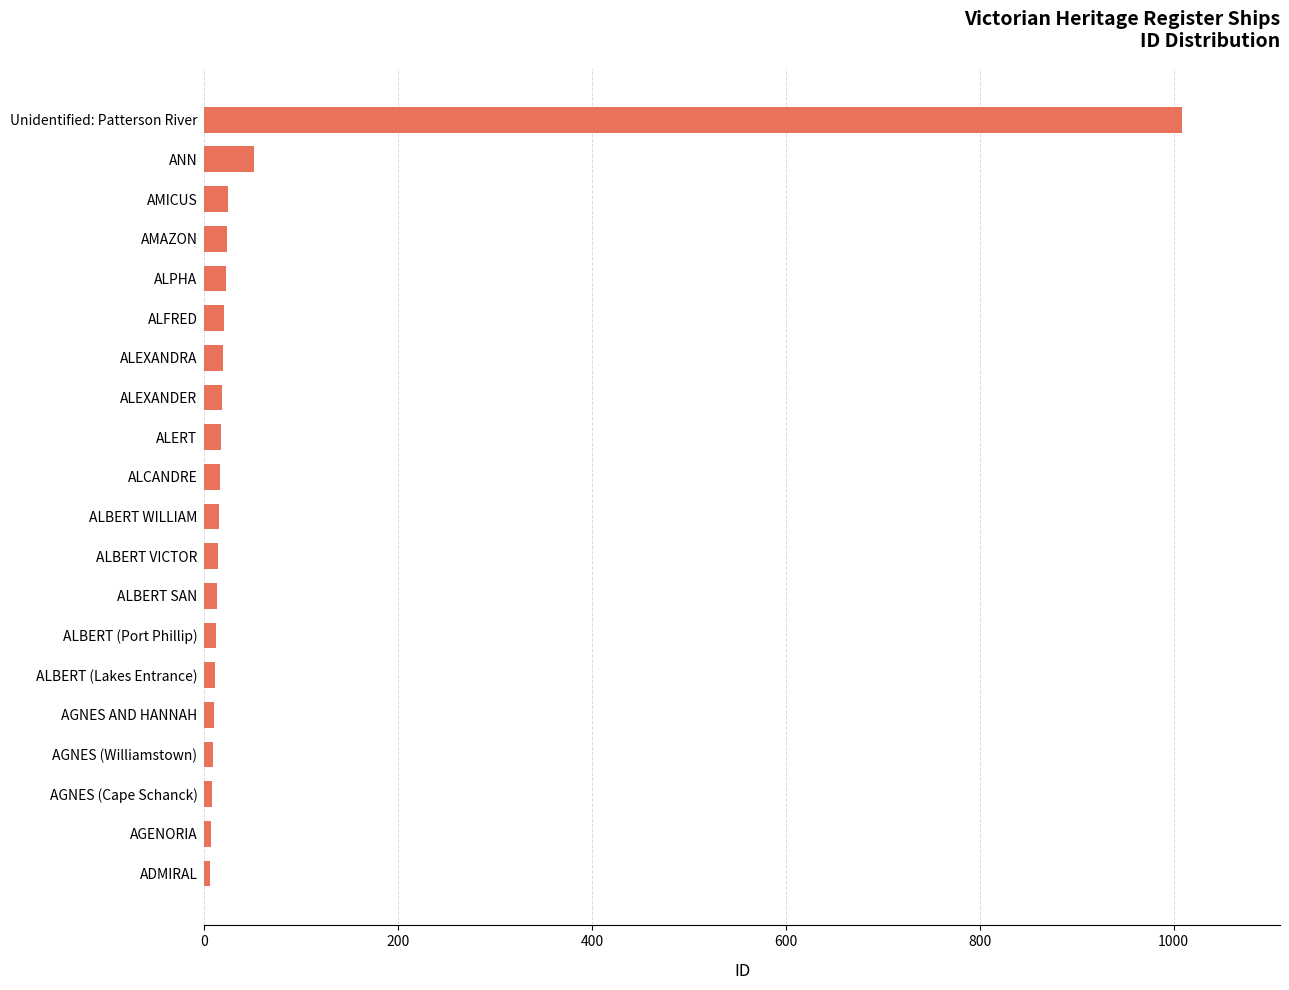

Where is the data nearest to the value 507?

ANN